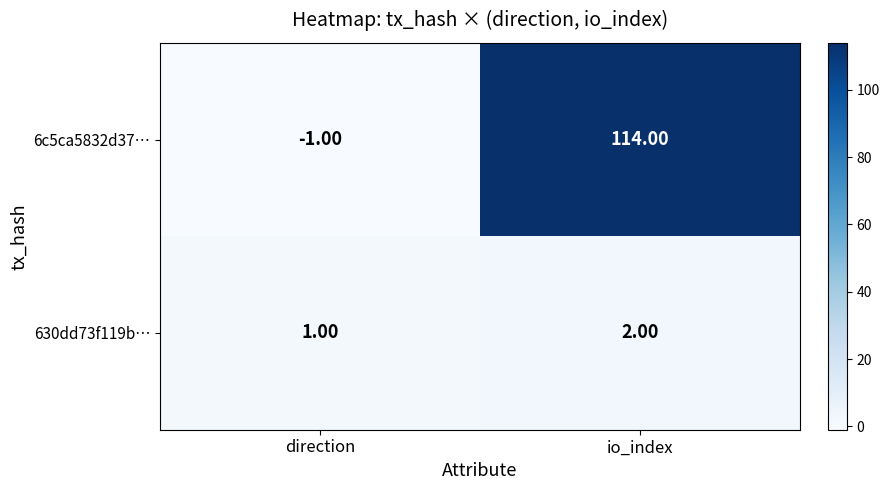

What is the sum of all 6c5ca5832d37… values?

113